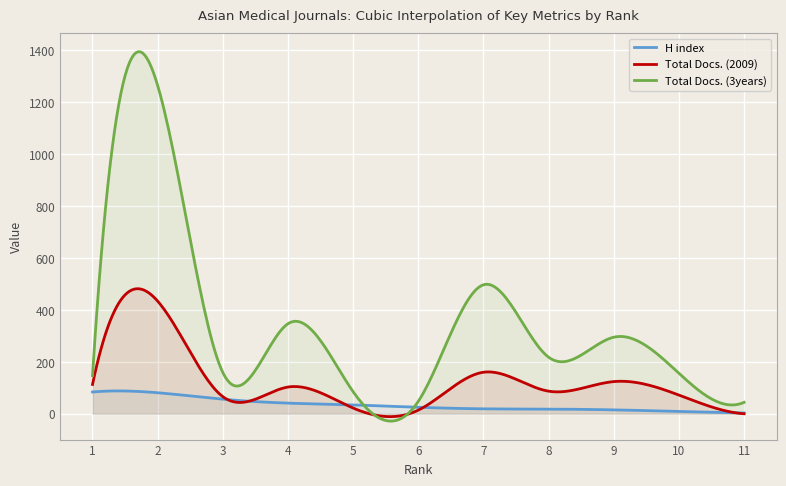

Rank the series by their average value, from lowest to highest.

H index, Total Docs. (2009), Total Docs. (3years)